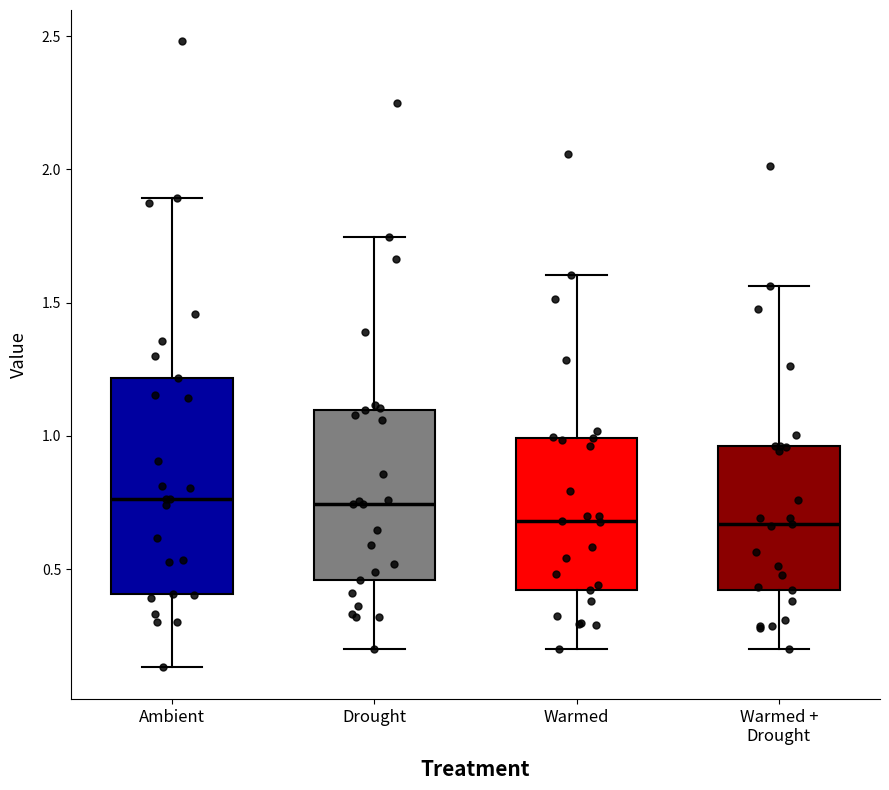

Reading left to right, transcribe this box plot: for each box, give where its median line is, the range the box spans, and where its two whiskers end, as read against the y-axis. The values are not printed on the chart, so give them approximately, as read against the axis.

Ambient: median 0.75, box 0.40 to 1.20, whiskers 0.15 to 1.90
Drought: median 0.75, box 0.45 to 1.10, whiskers 0.20 to 1.75
Warmed: median 0.70, box 0.40 to 1.00, whiskers 0.20 to 1.60
Warmed + Drought: median 0.65, box 0.40 to 0.95, whiskers 0.20 to 1.55